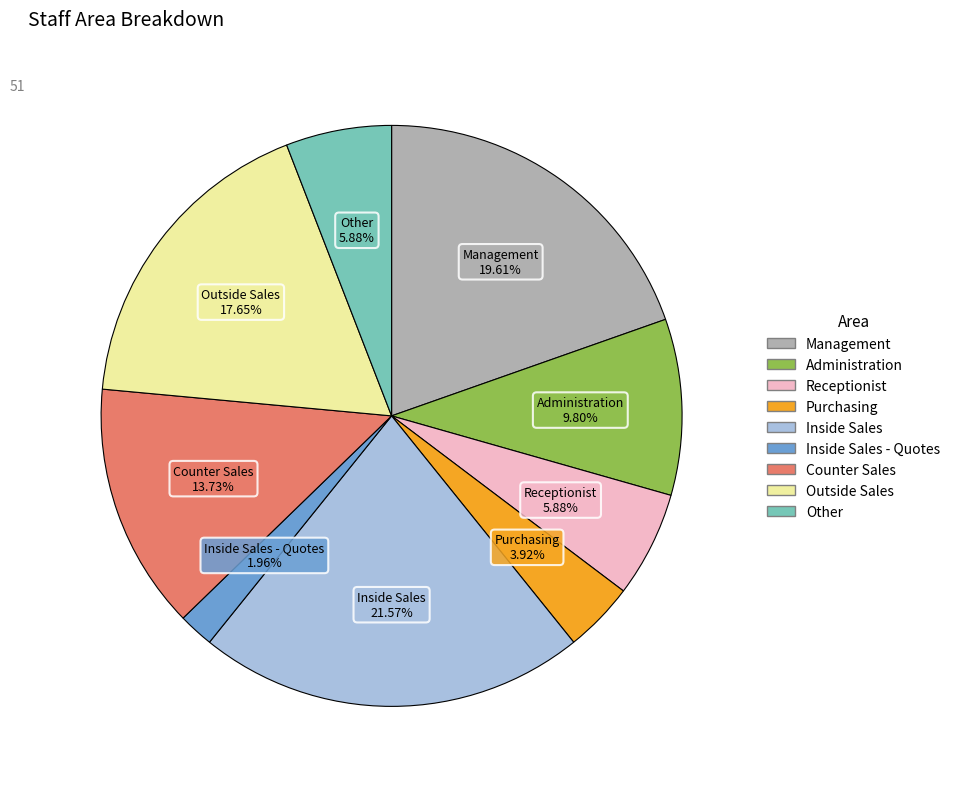

Is there a majority slice in this chart?

No